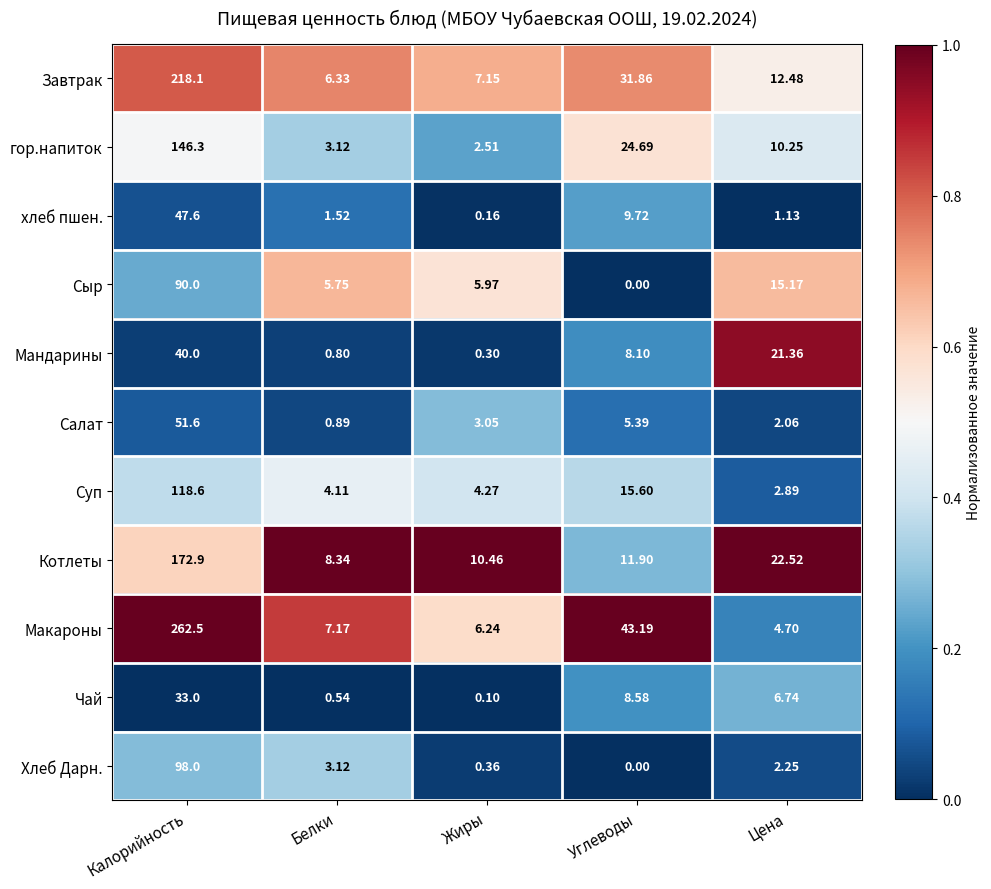

Rank the series by their maximum value, from highest to lowest.

Макароны, Завтрак, Котлеты, гор.напиток, Суп, Хлеб Дарн., Сыр, Салат, хлеб пшен., Мандарины, Чай